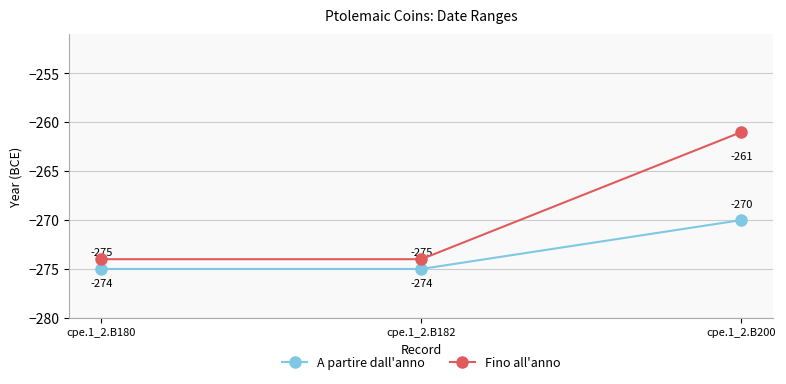

How many A partire dall'anno values are between -275 and -270?

3